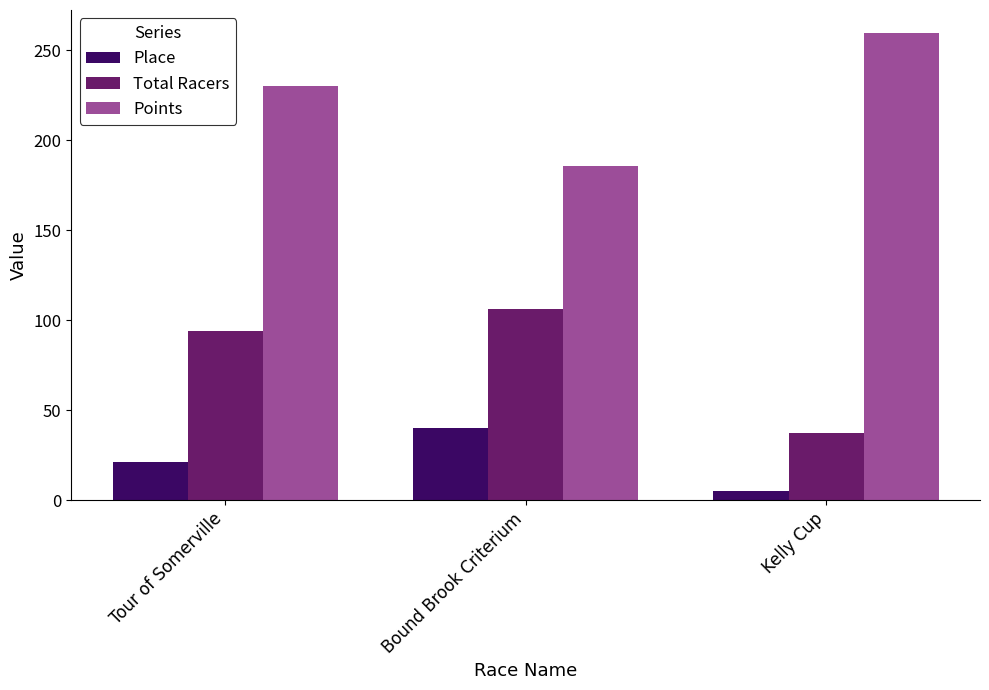

Which series changed the most between Tour of Somerville and Kelly Cup?

Total Racers